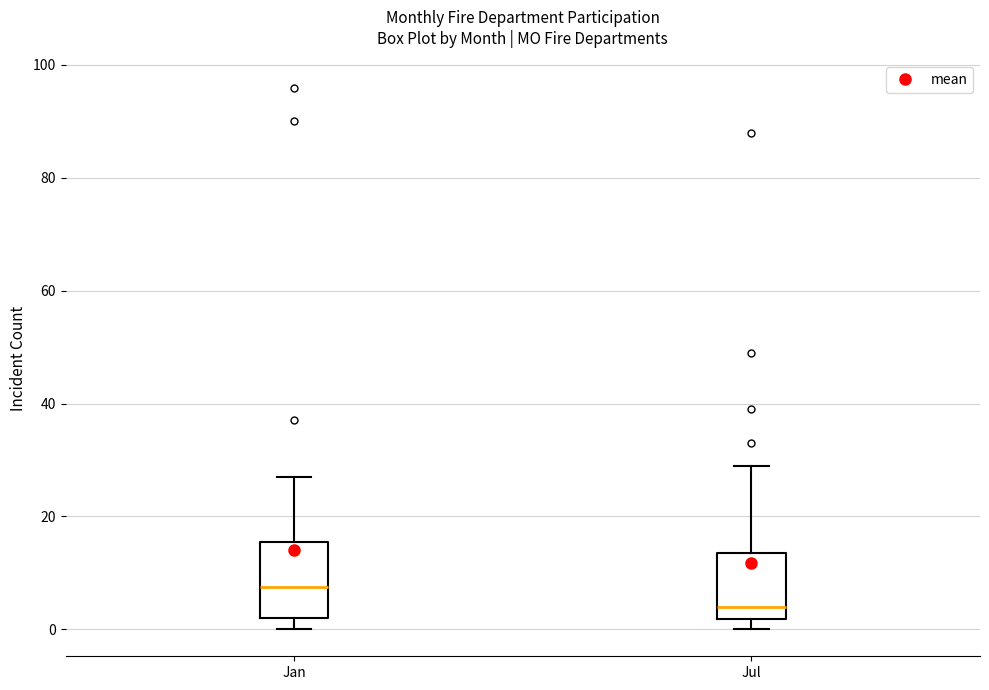

Which box has the lowest median line?

Jul